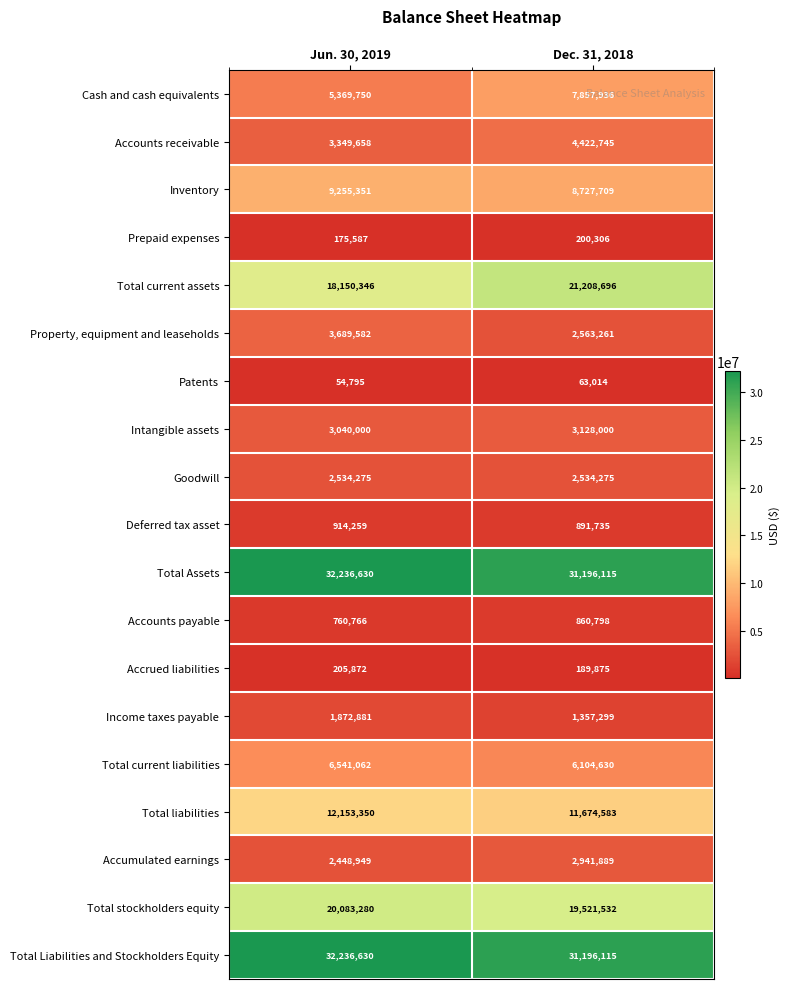

What is the sum of the Deferred tax asset values at Dec. 31, 2018 and Jun. 30, 2019?

1805994